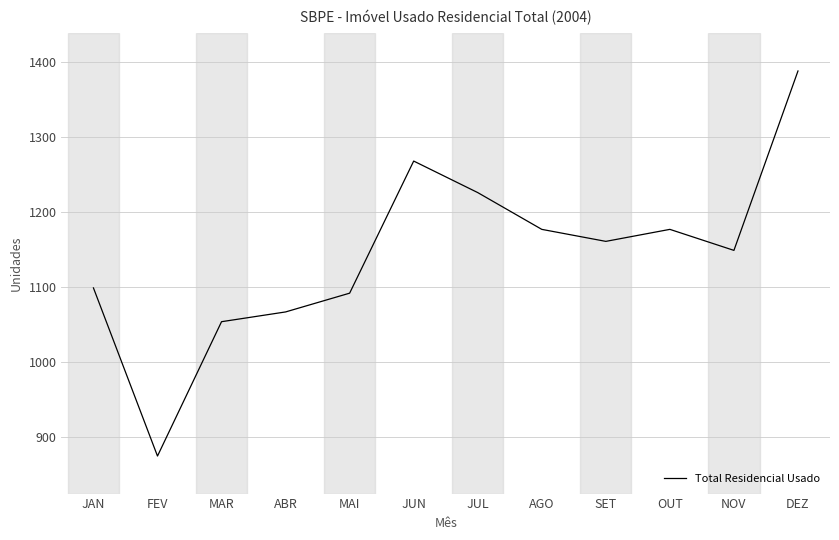

What is the difference between the values at JUN and MAI?

176